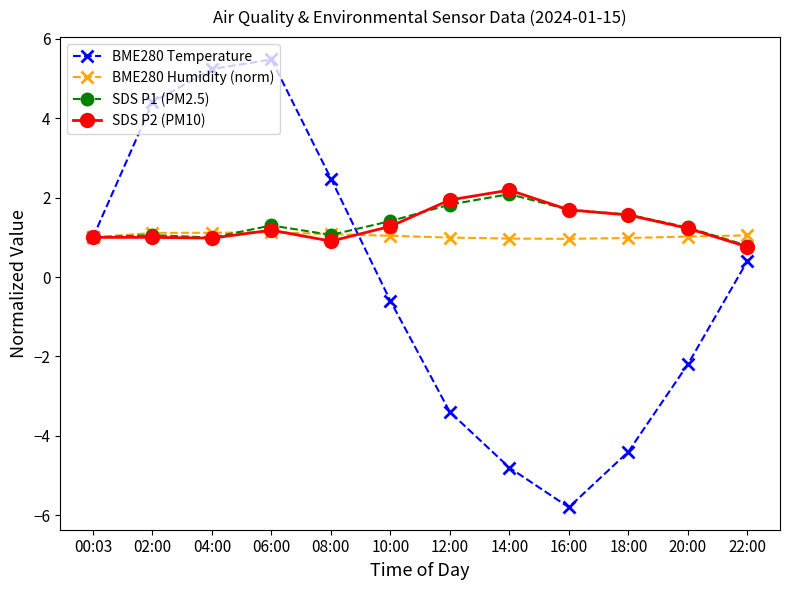

In SDS P1 (PM2.5), how many points are lower than both neighbors (excluding endpoints)?

2